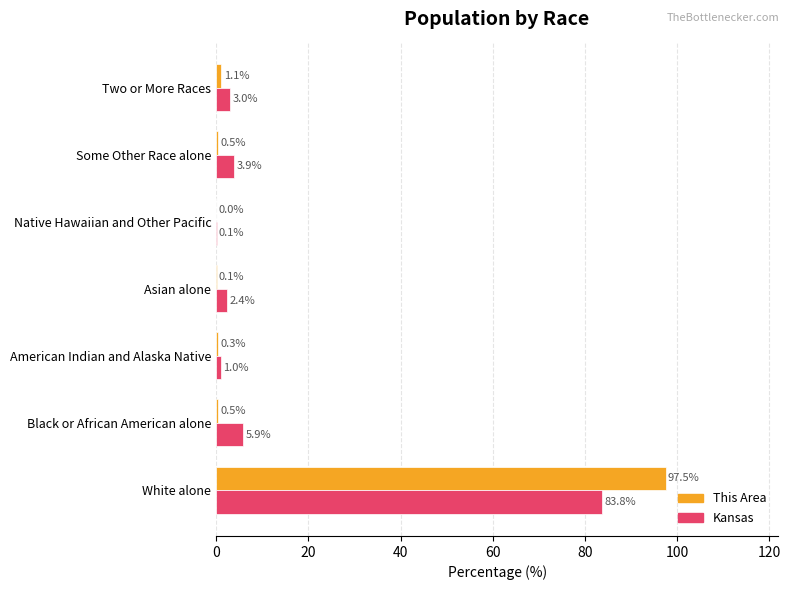

What is the sum of the Kansas values at Asian alone and Native Hawaiian and Other Pacific?

2.5